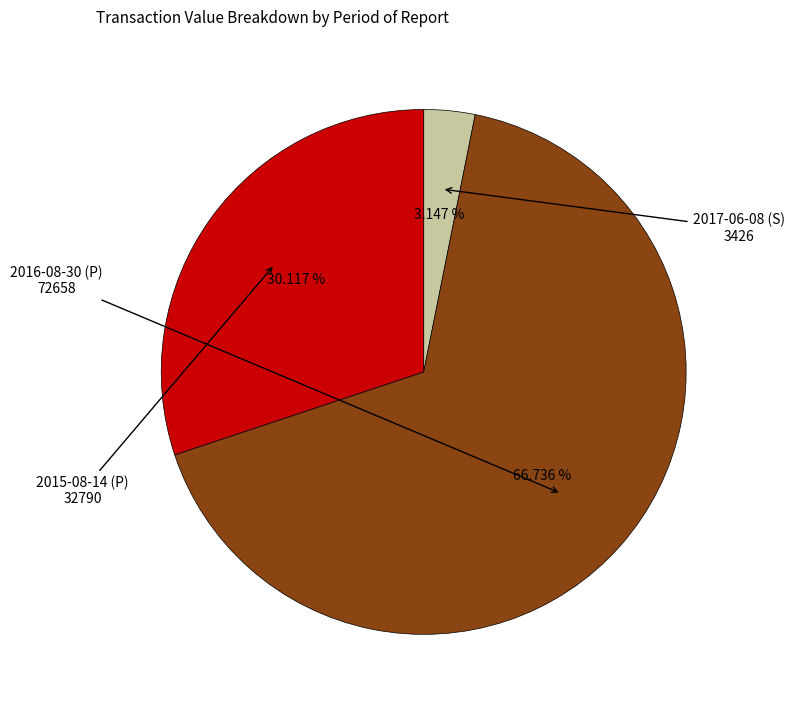

Does any single category account for the majority?

Yes